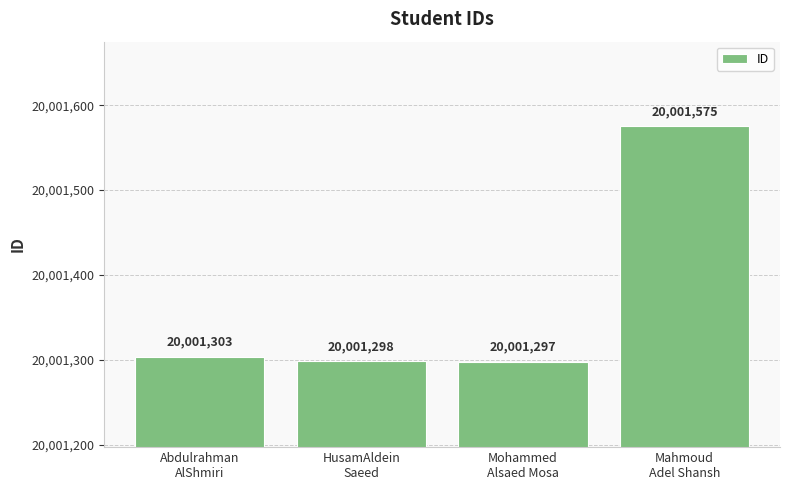

What is the average value?

20001368